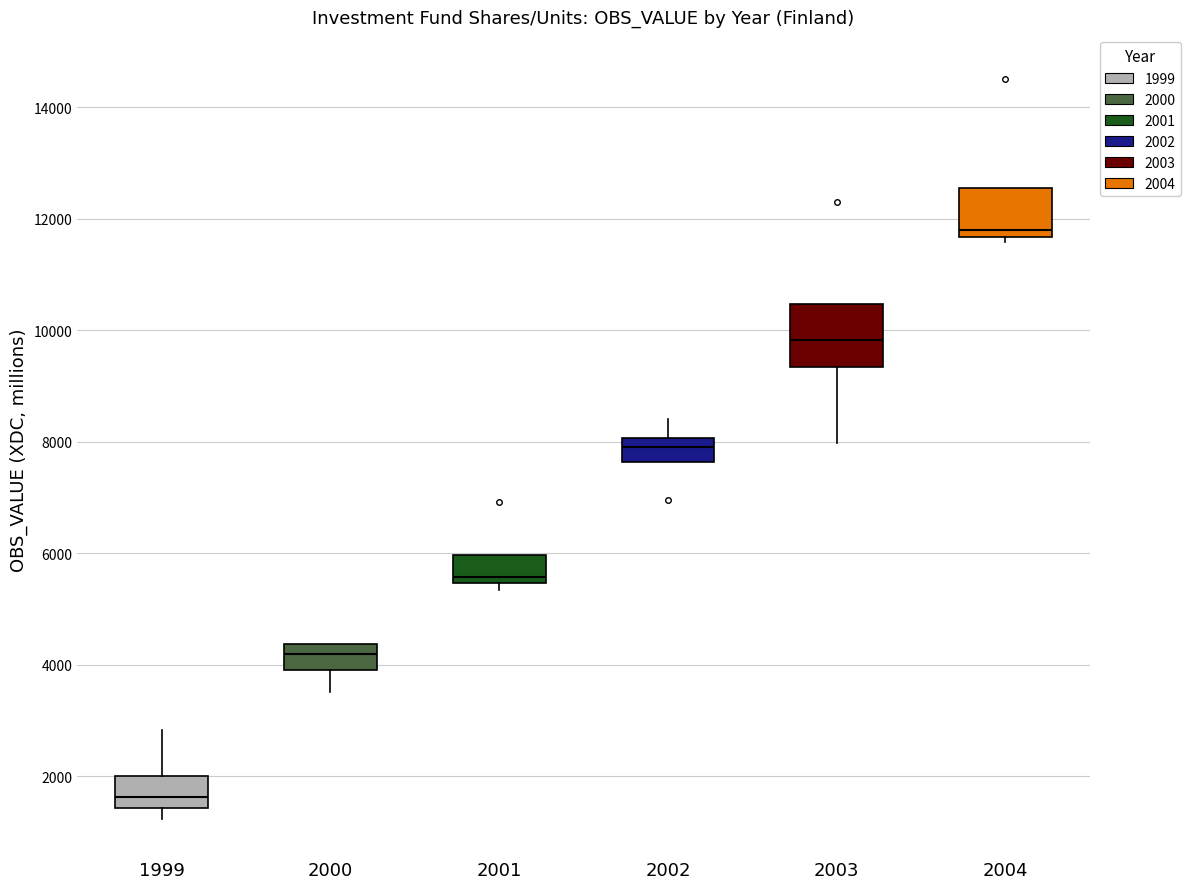

Where does the lower whisker of the box at x = 2000 end on the y-axis? The values are not printed on the chart, so give them approximately, as read against the axis.

3600